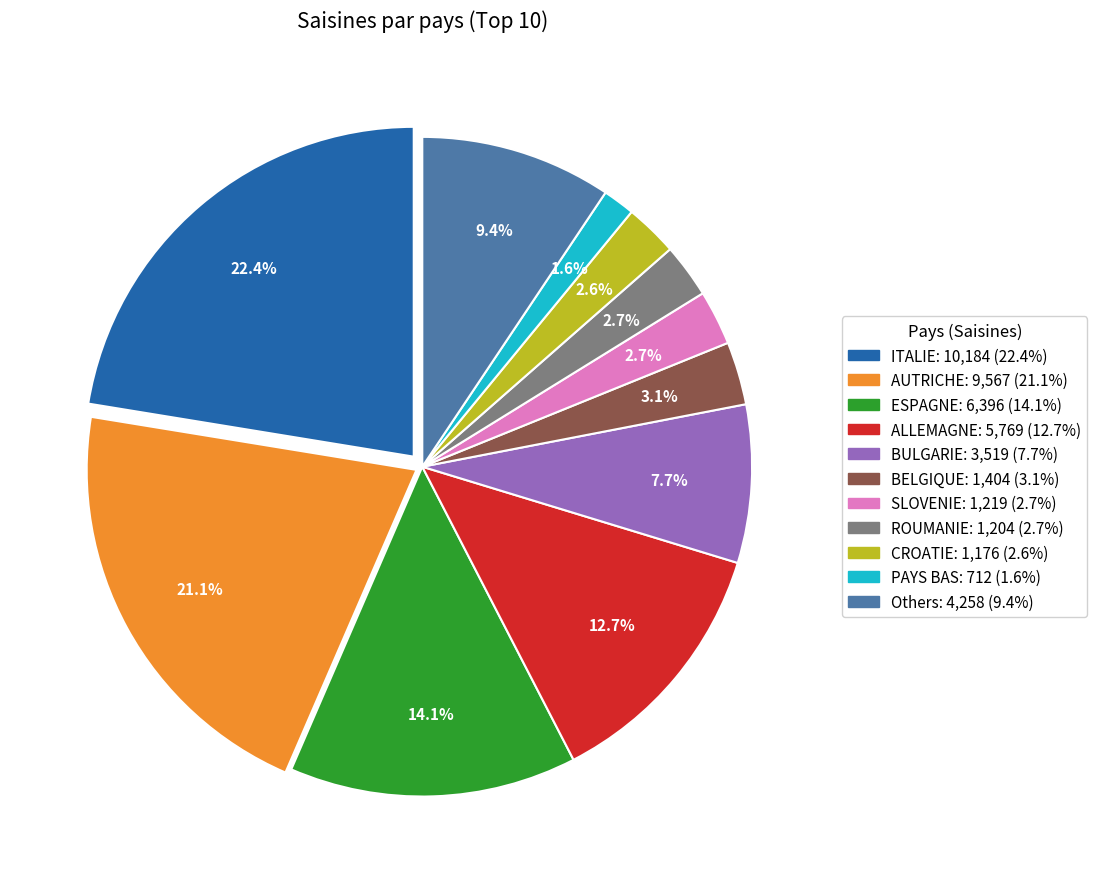

Is accords the majority of the pie?

No